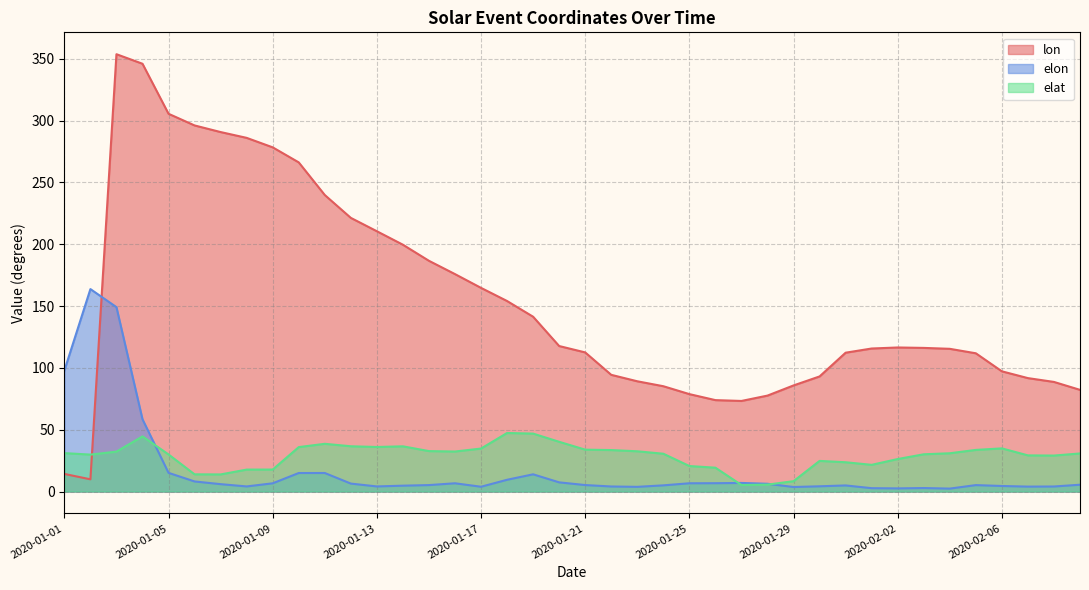

Where does the elon series first go above 5?

2020-01-01